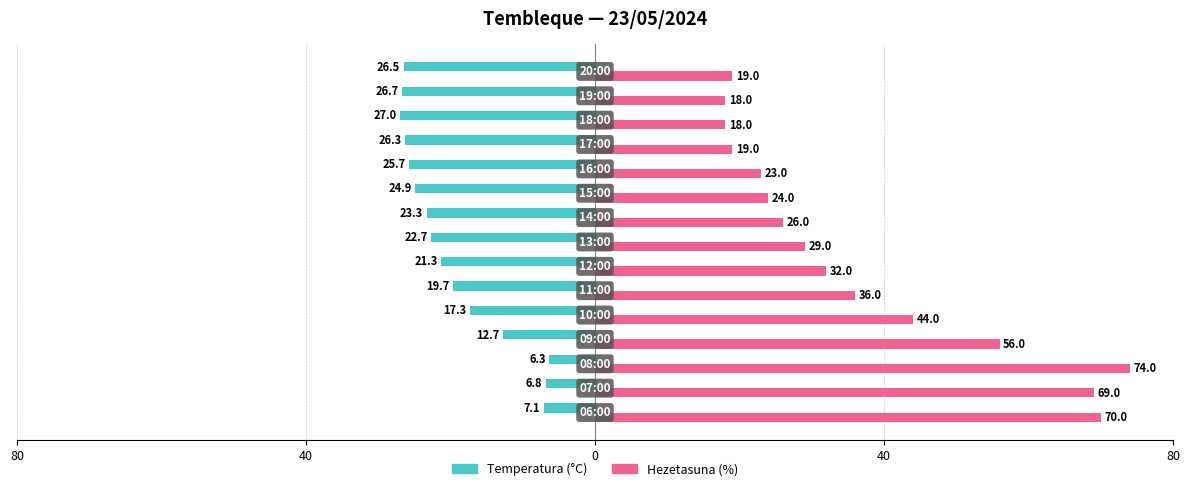

Which series has the widest spread of values?

Hezetasuna (%)